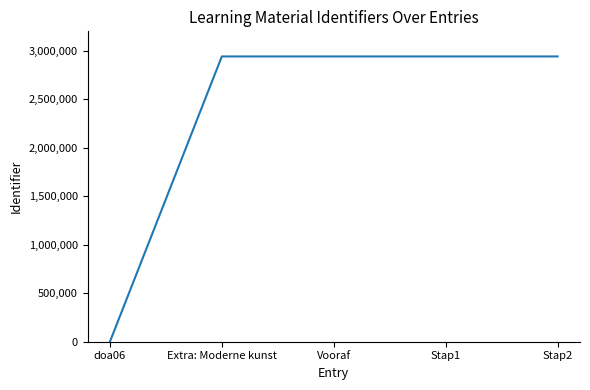

How many values are above zero?

4